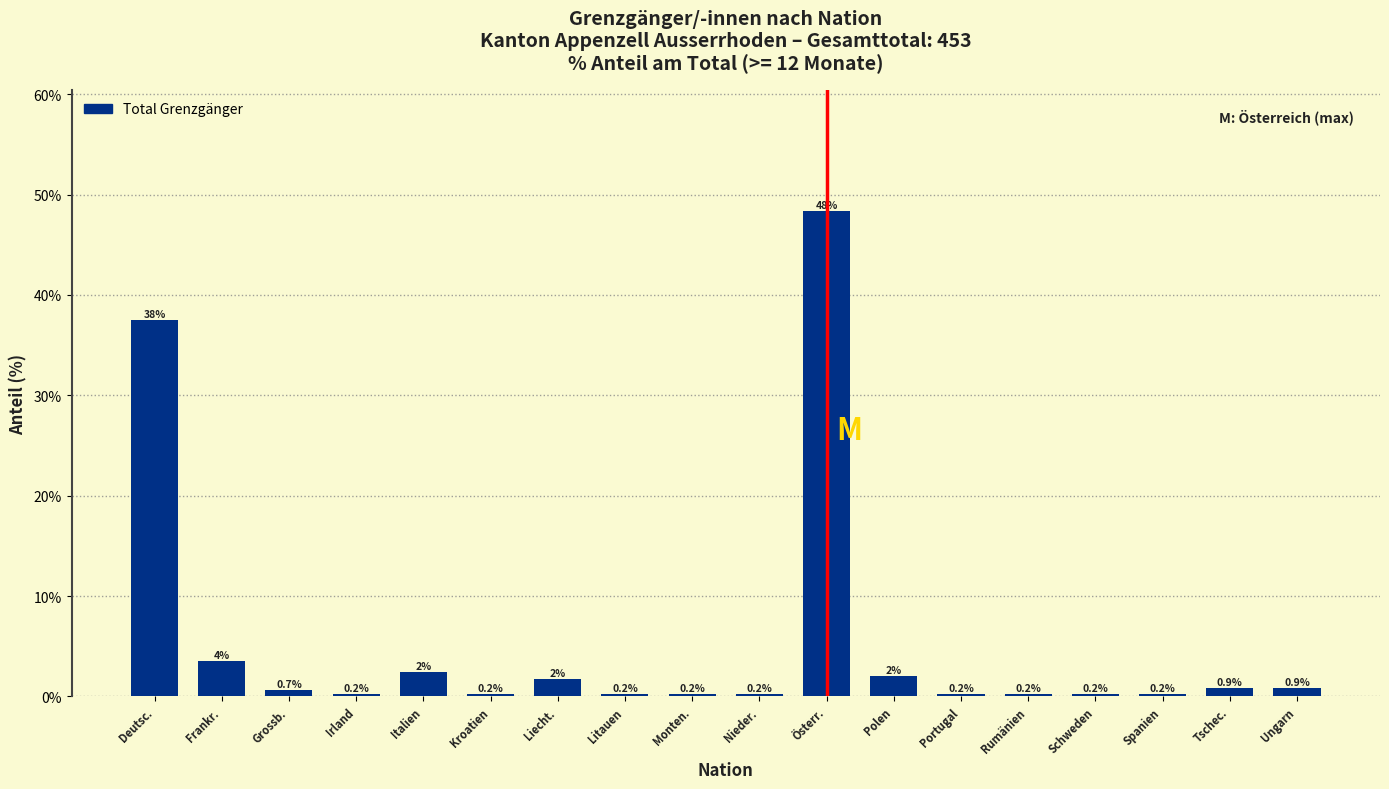

Which has a higher value, Schweden or Tschec.?

Tschec.